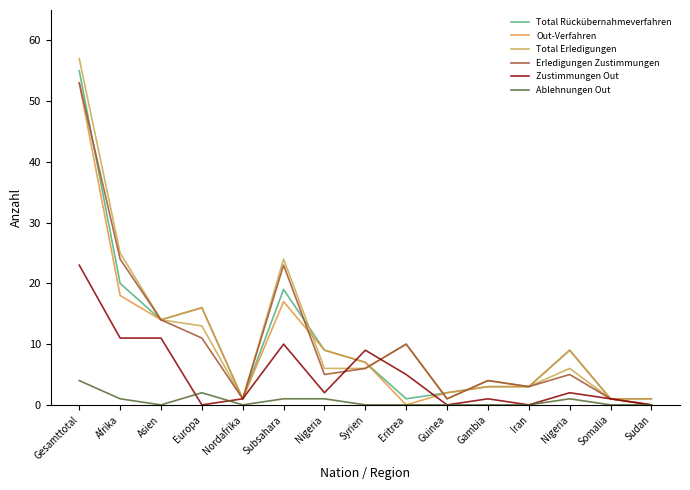

Does the chart display data point markers on the line(s)?

No